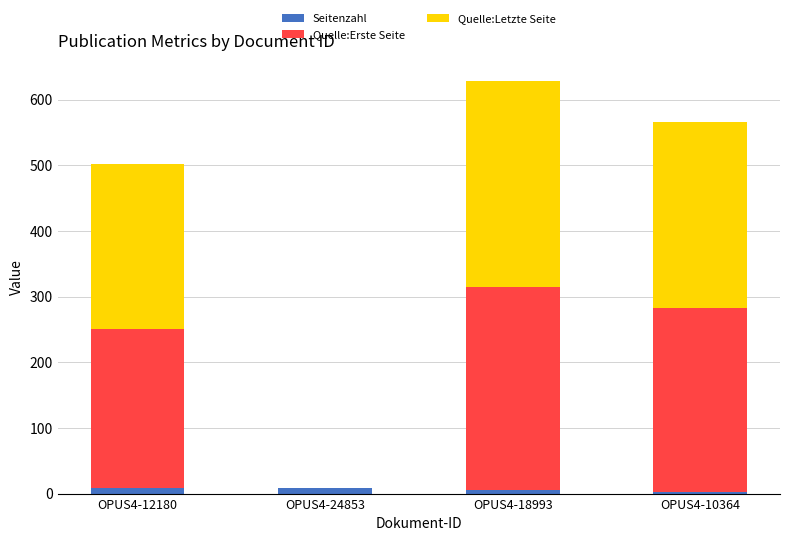

At which category is the sum across all series the highest?

OPUS4-18993